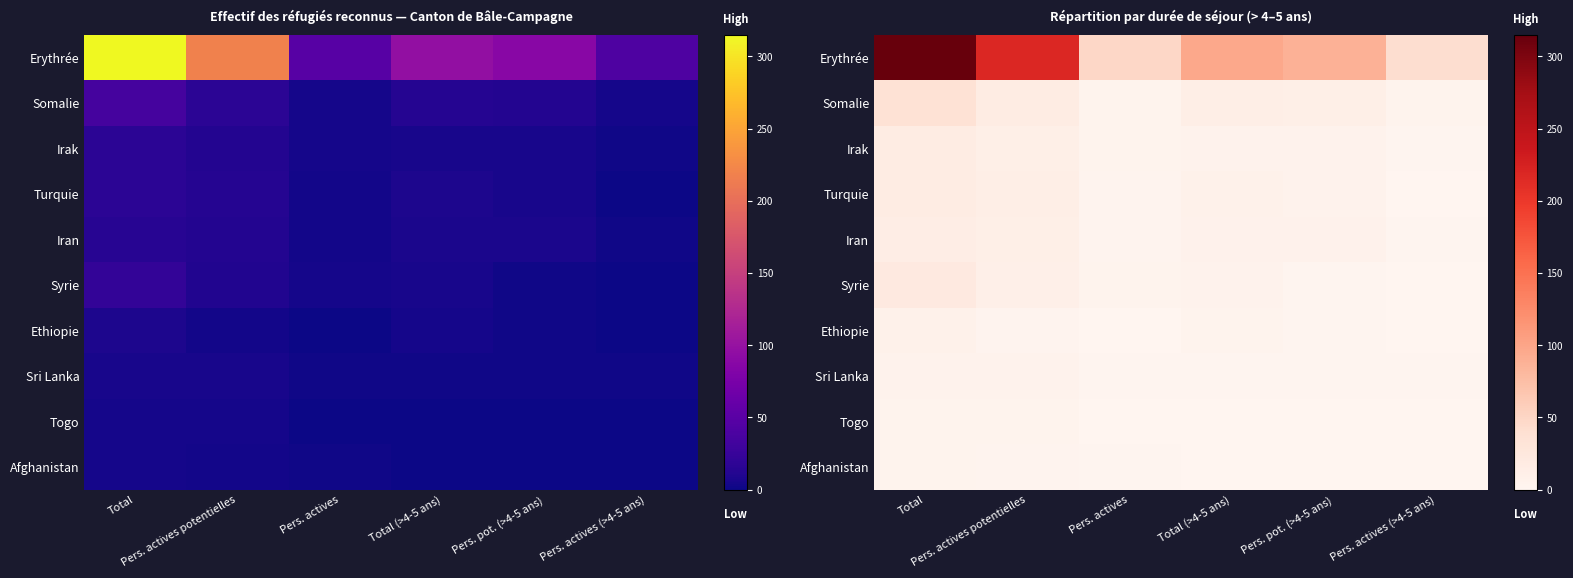

Between Total and Pers. pot. (>4-5 ans), which series saw the biggest shift?

Erythrée